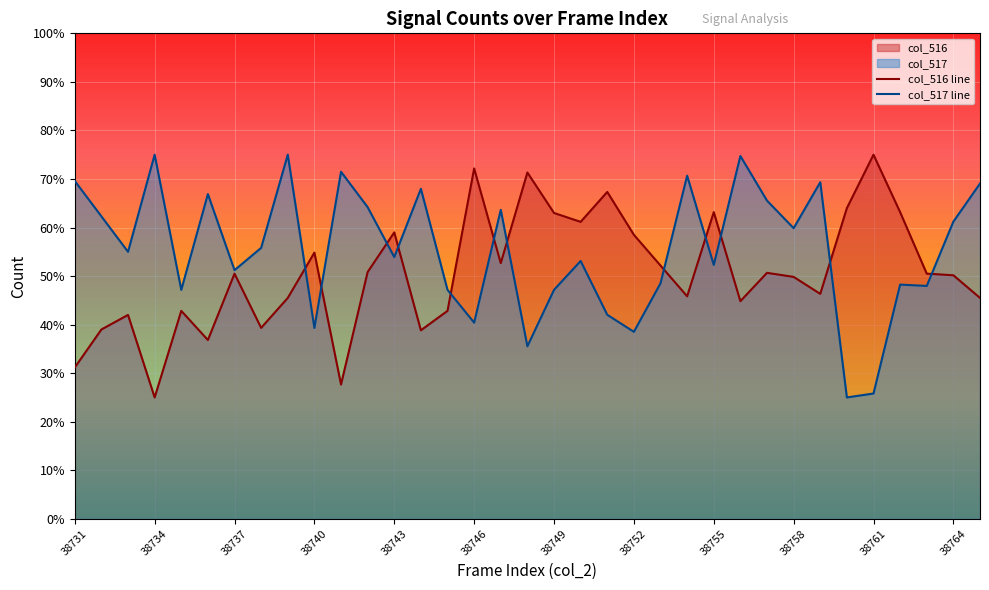

Reading right to left, transcribe all the data shown in this chart.

col_516 line: 45.5	50.2	50.5	63.2	75.0	64.0	46.3	49.8	50.7	44.8	63.2	45.8	52.2	58.5	67.3	61.2	63.0	71.3	52.7	72.2	42.8	38.8	59.0	50.8	27.7	54.8	45.5	39.3	50.5	36.8	42.8	25.0	42.0	39.0	31.2
col_517 line: 69.1	61.2	48.0	48.2	25.8	25.0	69.3	59.9	65.5	74.7	52.3	70.7	48.5	38.5	42.0	53.1	47.2	35.5	63.6	40.4	47.2	68.0	53.9	64.2	71.5	39.3	75.0	55.8	51.2	66.9	47.2	75.0	55.0	62.3	69.6